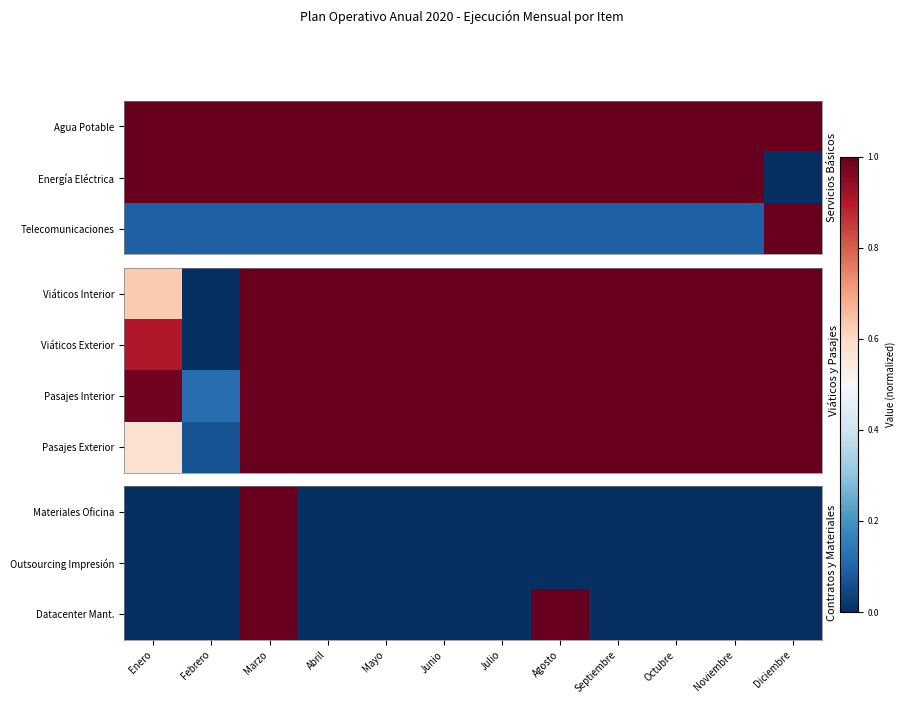

The Pasajes Exterior series shows 1.7 at Abril. True or false?

False